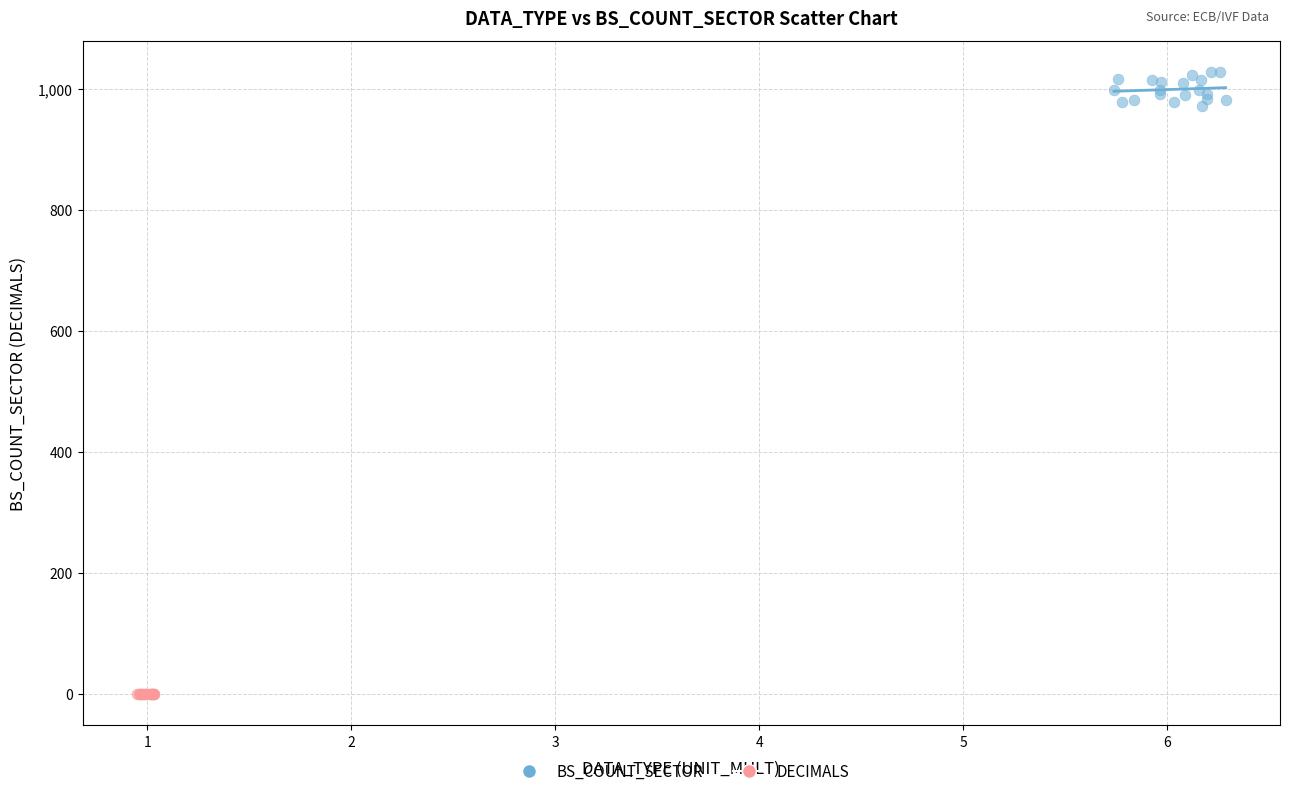

Which series reaches the minimum Y coordinate?

DECIMALS